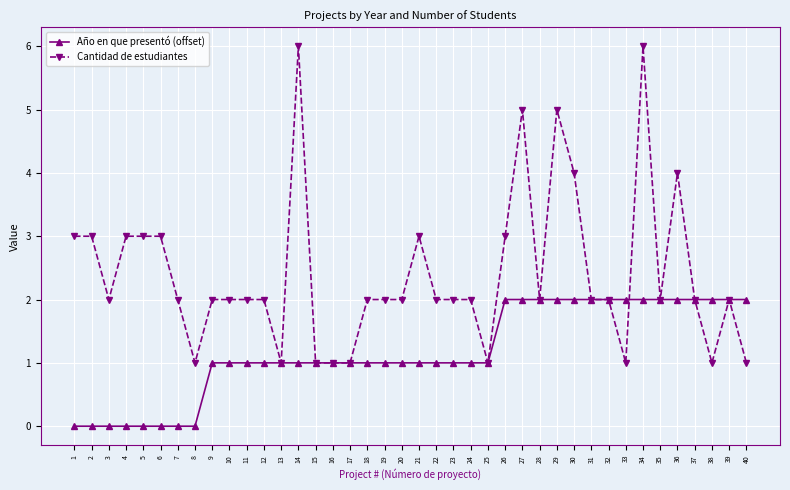

Reading left to right, transcribe all the data shown in this chart.

Año en que presentó (offset): 0	0	0	0	0	0	0	0	1	1	1	1	1	1	1	1	1	1	1	1	1	1	1	1	1	2	2	2	2	2	2	2	2	2	2	2	2	2	2	2
Cantidad de estudiantes: 3	3	2	3	3	3	2	1	2	2	2	2	1	6	1	1	1	2	2	2	3	2	2	2	1	3	5	2	5	4	2	2	1	6	2	4	2	1	2	1